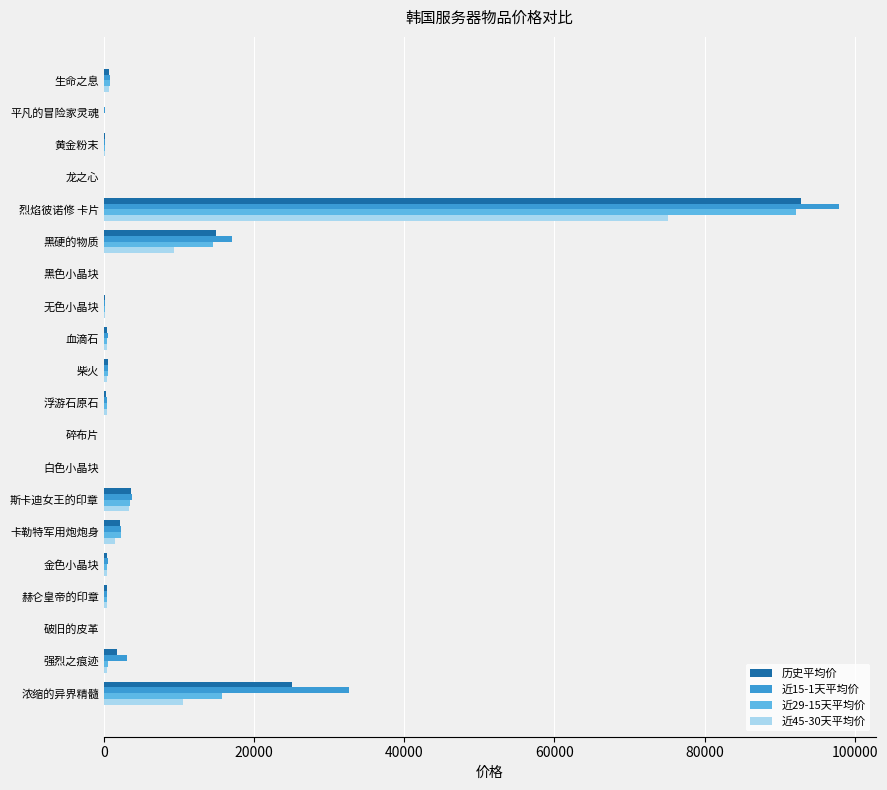

Which series has the largest range (max minus min)?

近15-1天平均价